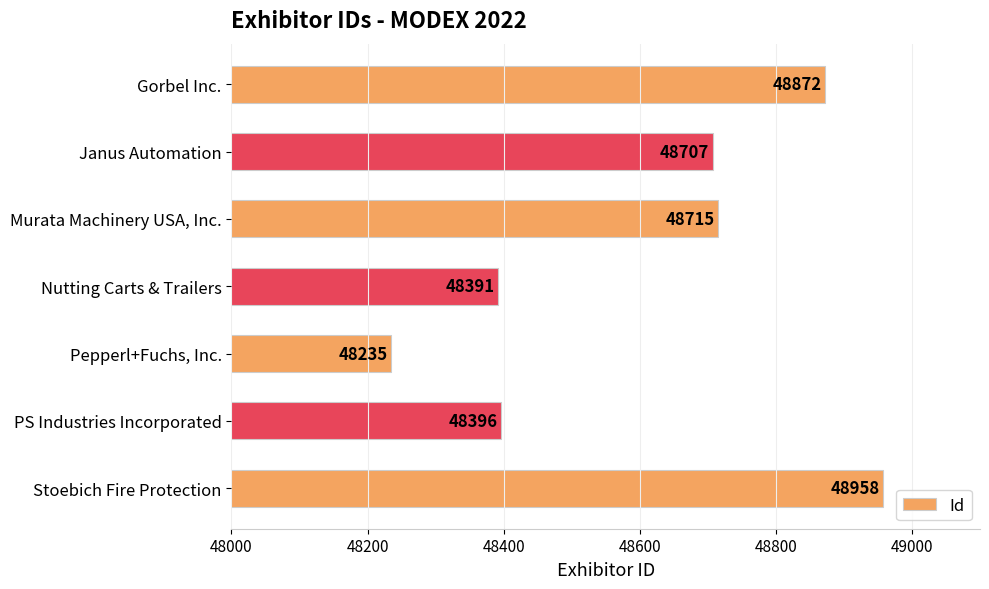

What is the label of the 2nd bar from the top?

Janus Automation